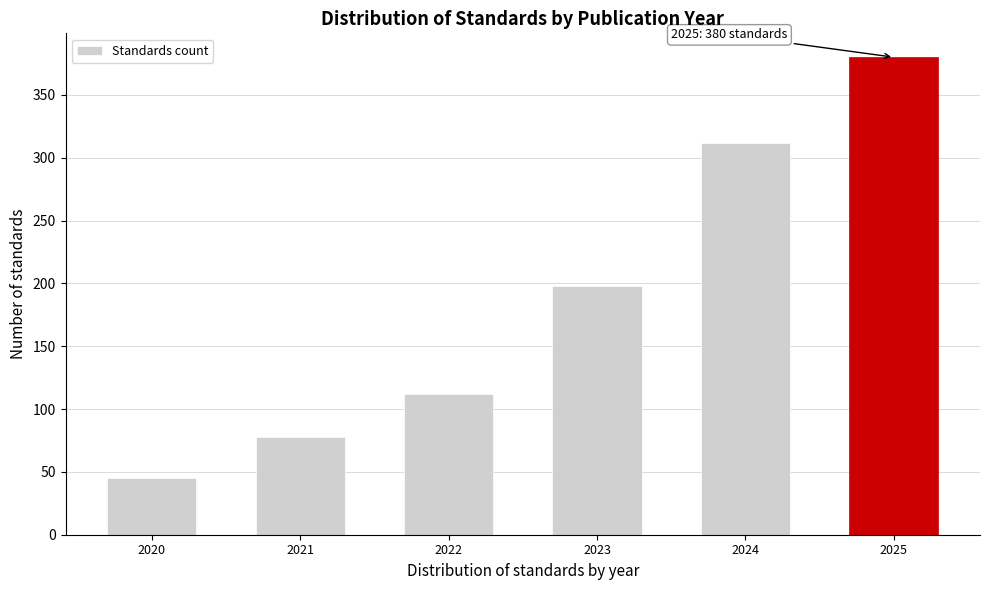

Reading left to right, extract all data points from this chart.

45	78	112	198	312	380